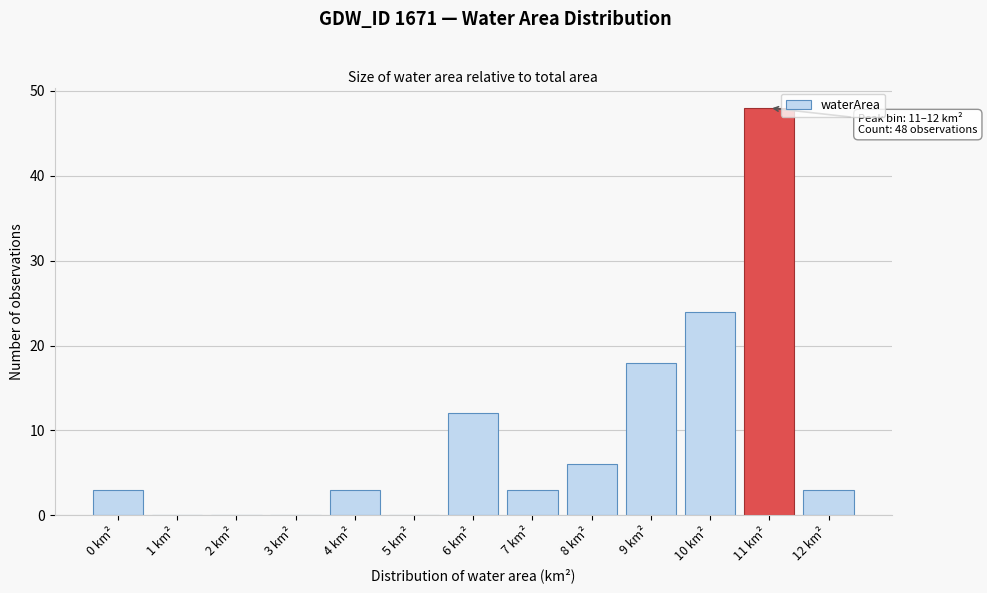

Reading left to right, what are all the values shown in this chart?

0 km²=3	1 km²=0	2 km²=0	3 km²=0	4 km²=3	5 km²=0	6 km²=12	7 km²=3	8 km²=6	9 km²=18	10 km²=24	11 km²=48	12 km²=3